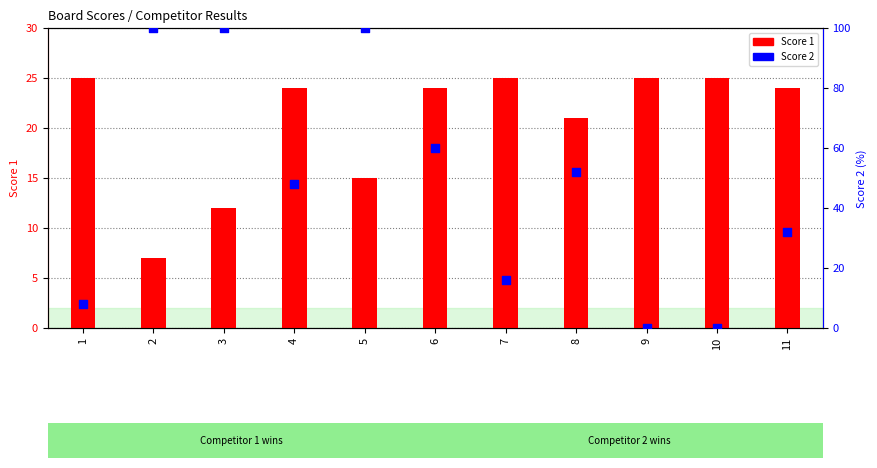

Is the value of Score 2 at 9 greater than the value of Score 1 at 4?

No